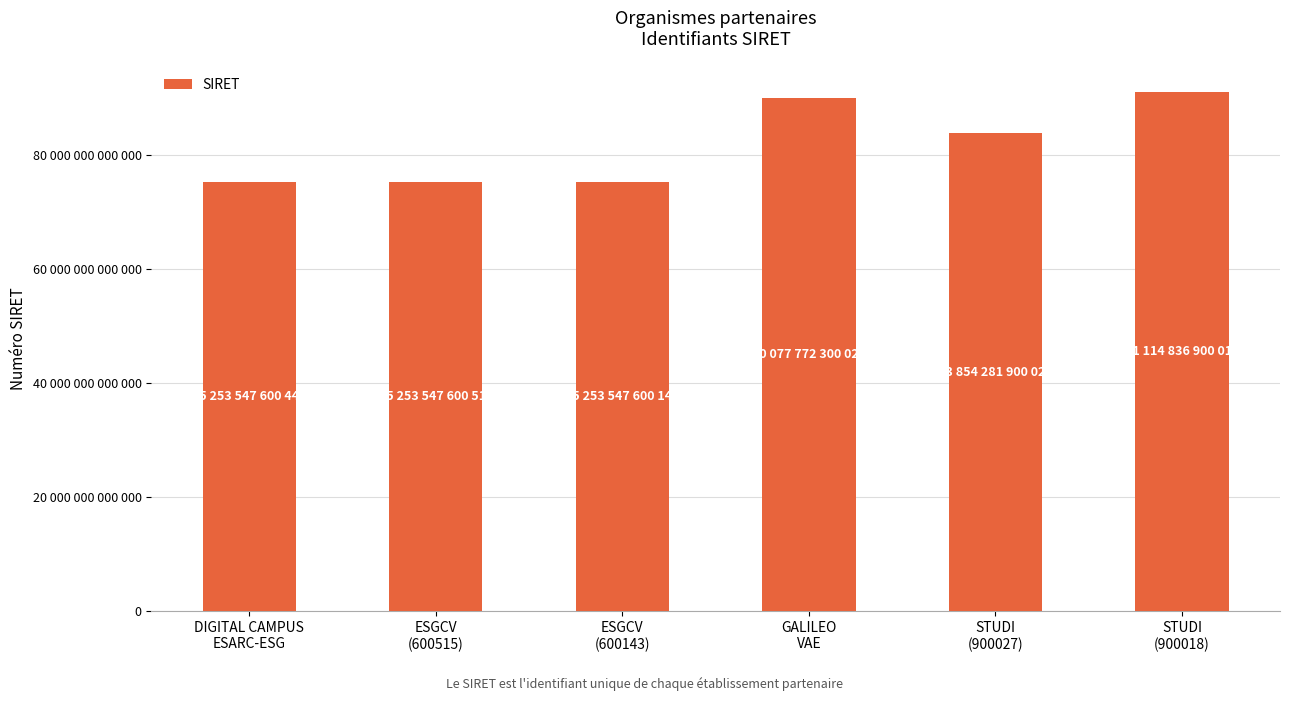

What is the sum of all values?

490807533901168